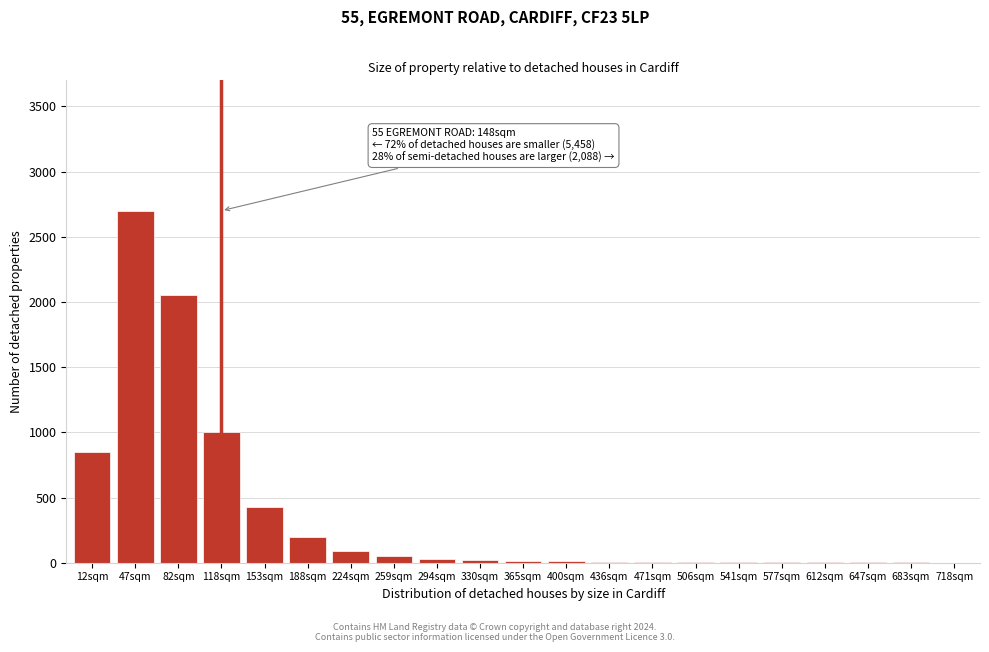

The value at 12sqm is 850. True or false?

True